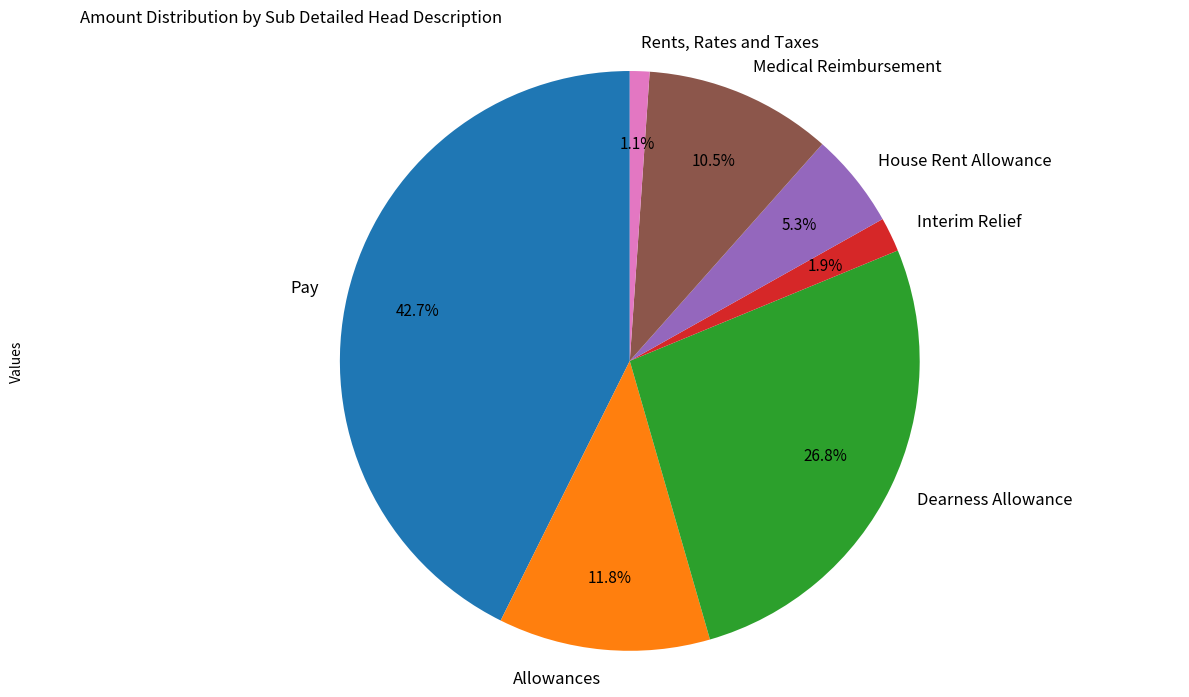

Combined, do Medical Reimbursement and Allowances account for over 50%?

No